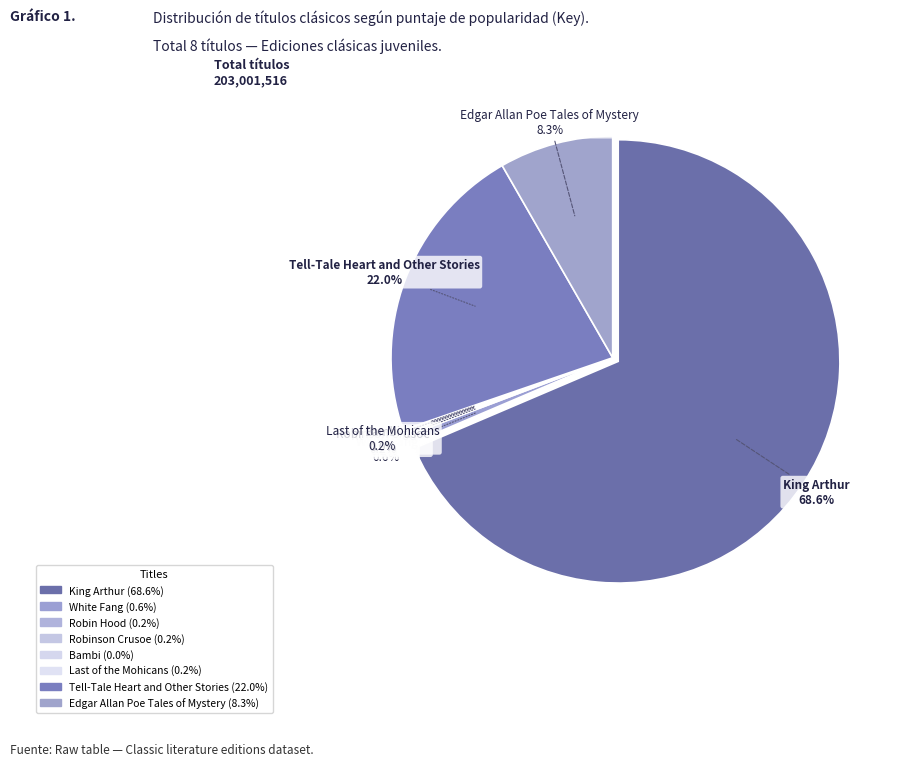

To the nearest percent, what is the average slice percentage?

12%